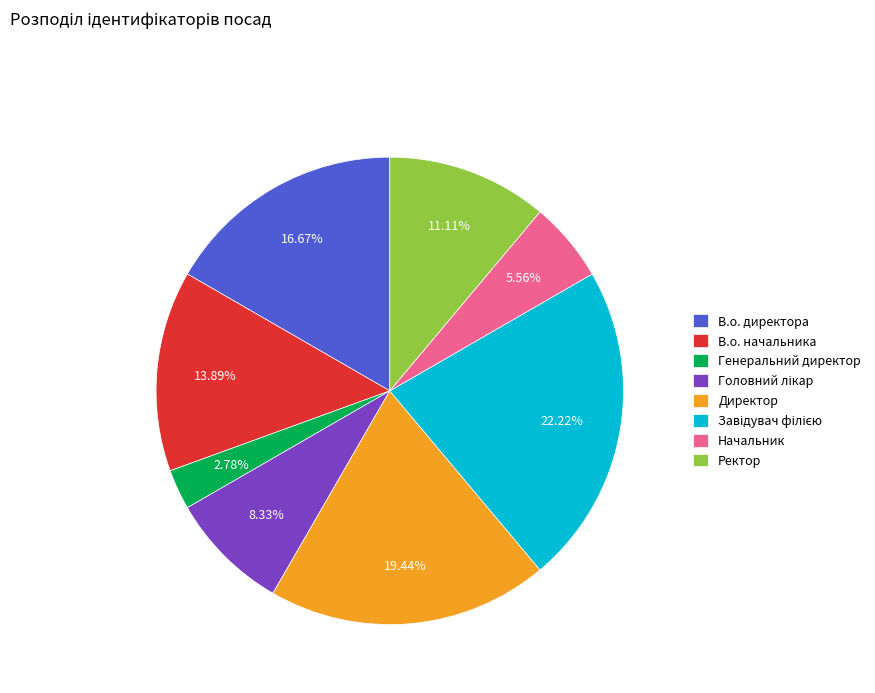

Is it true that В.о. начальника is 14% of the pie?

True